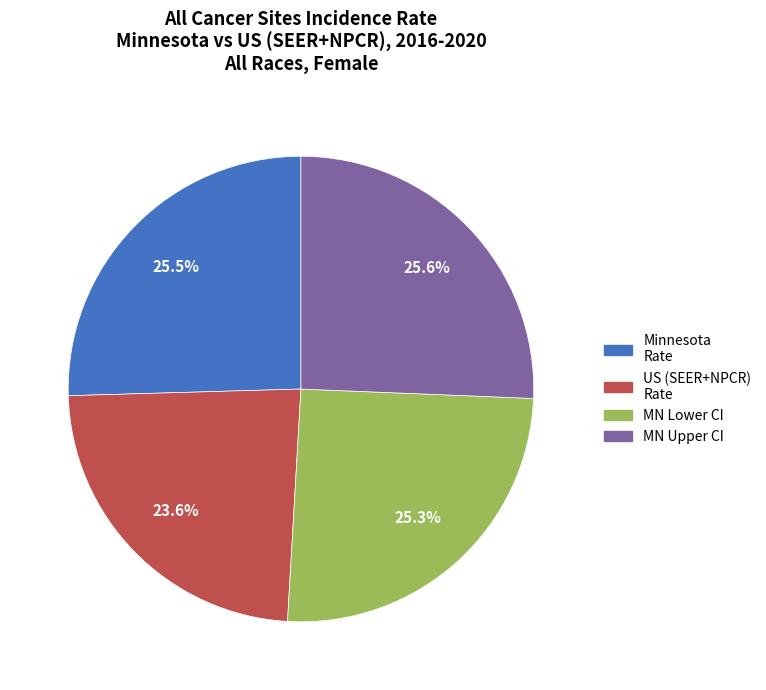

Count the number of slices in the pie.

4